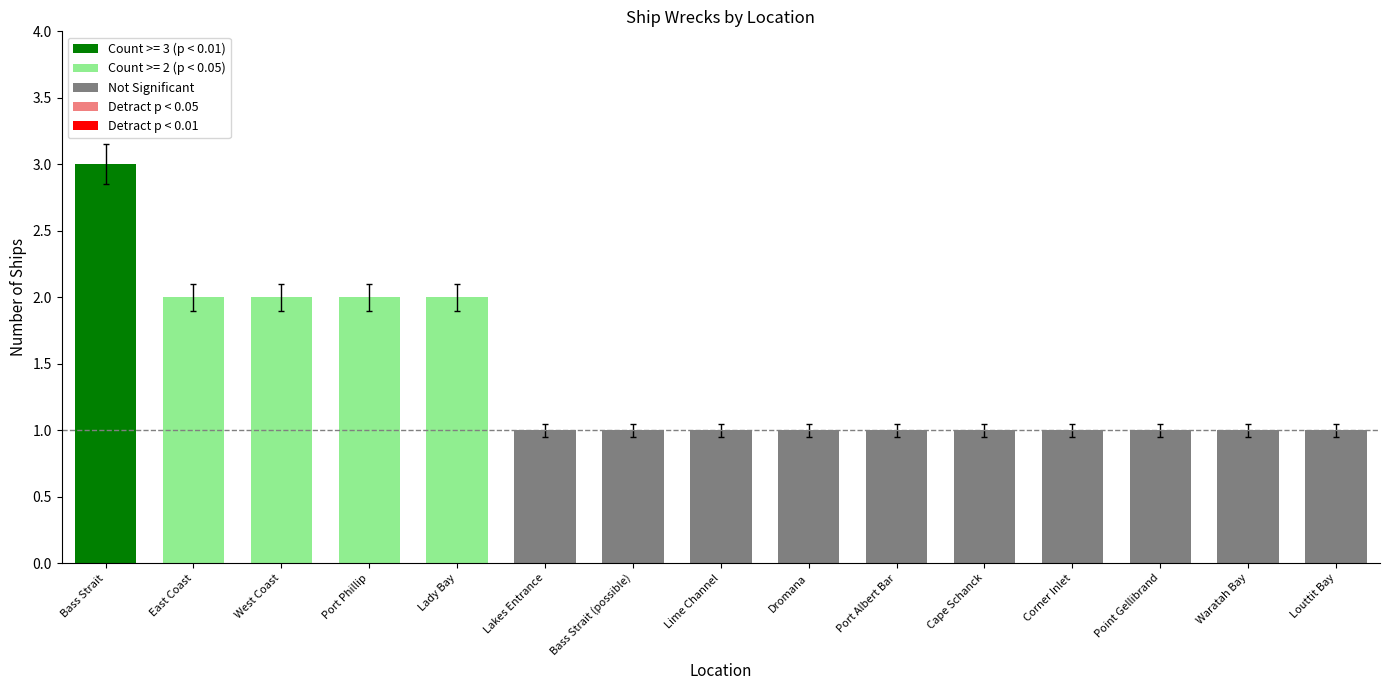

What is the greatest value displayed?

3